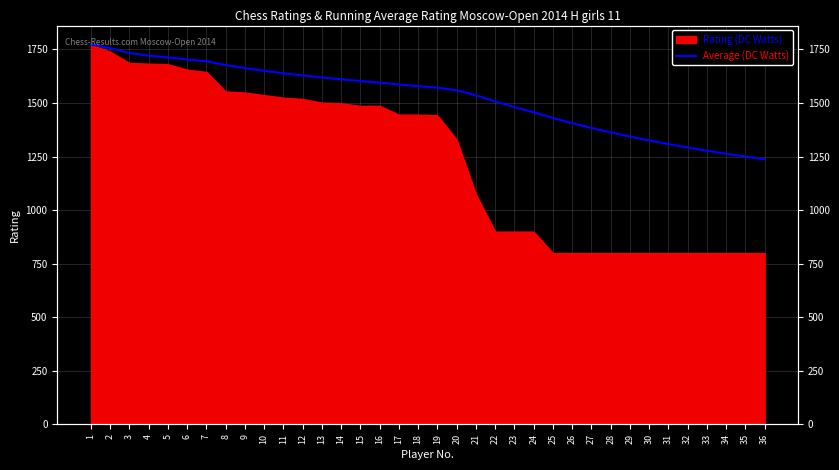

What is the value of the 24th point from the left?

1456.9